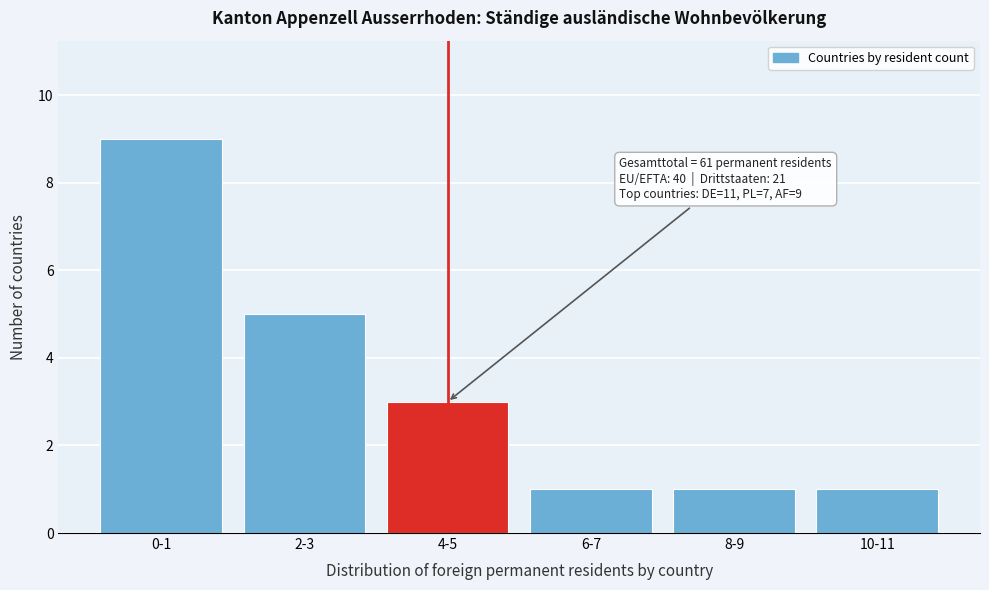

Reading left to right, transcribe all the data shown in this chart.

0-1=9	2-3=5	4-5=3	6-7=1	8-9=1	10-11=1